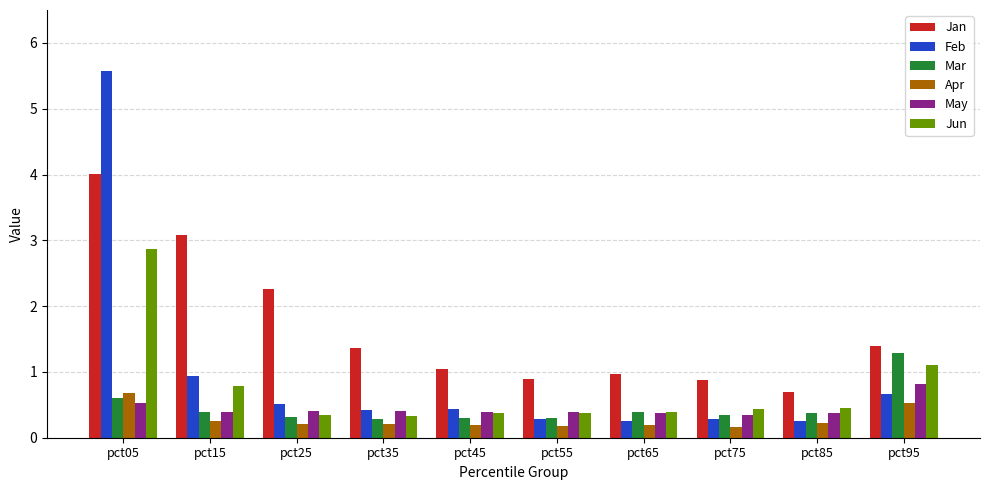

The Jan series shows 2.4 at pct35. True or false?

False